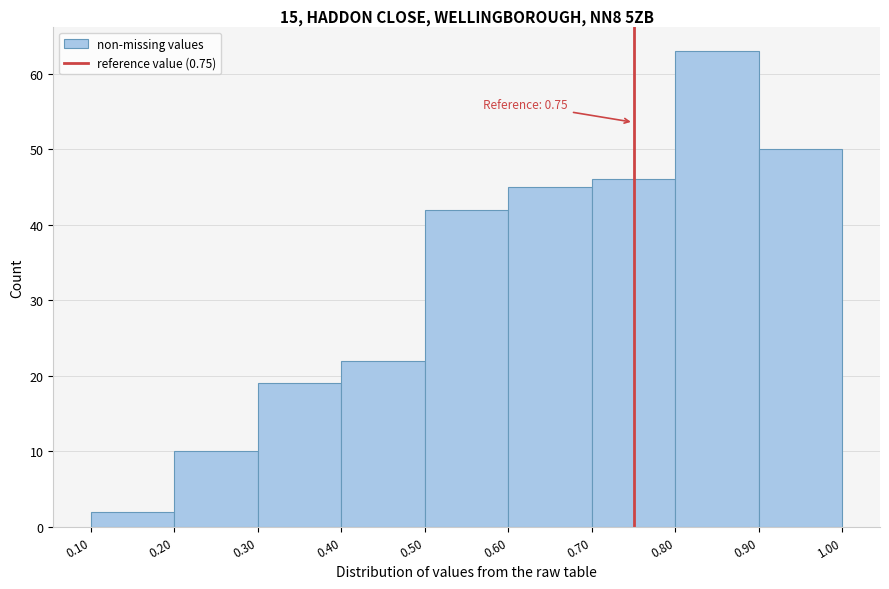

Over which range of the x-axis is the bar tallest?

0.80 to 0.90